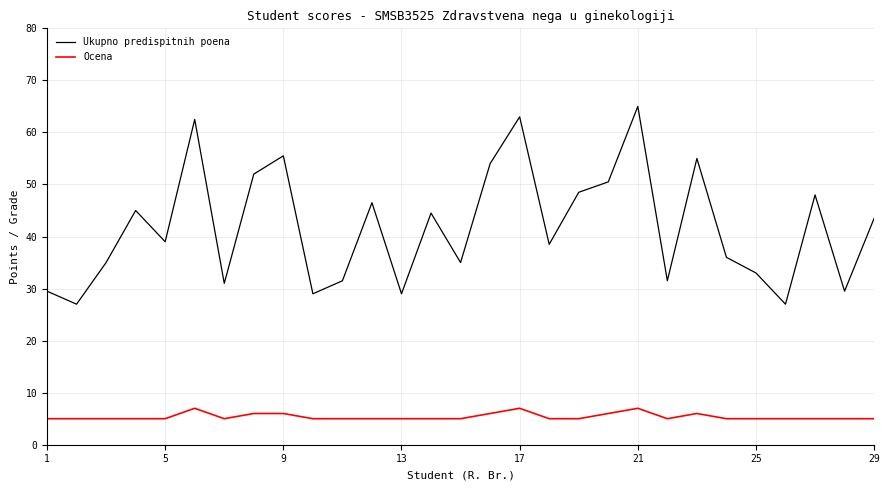

What is the highest value of the Ocena series?

7.0